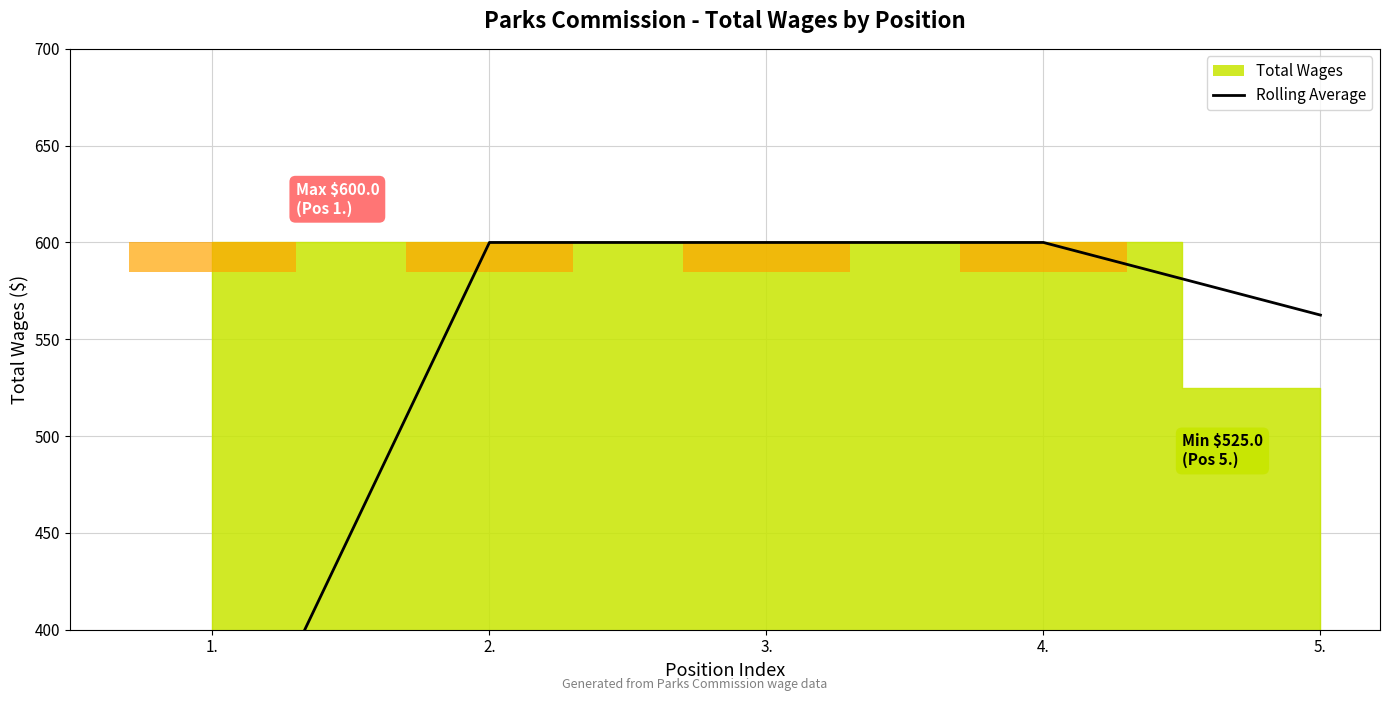

How many values are below 600?

2